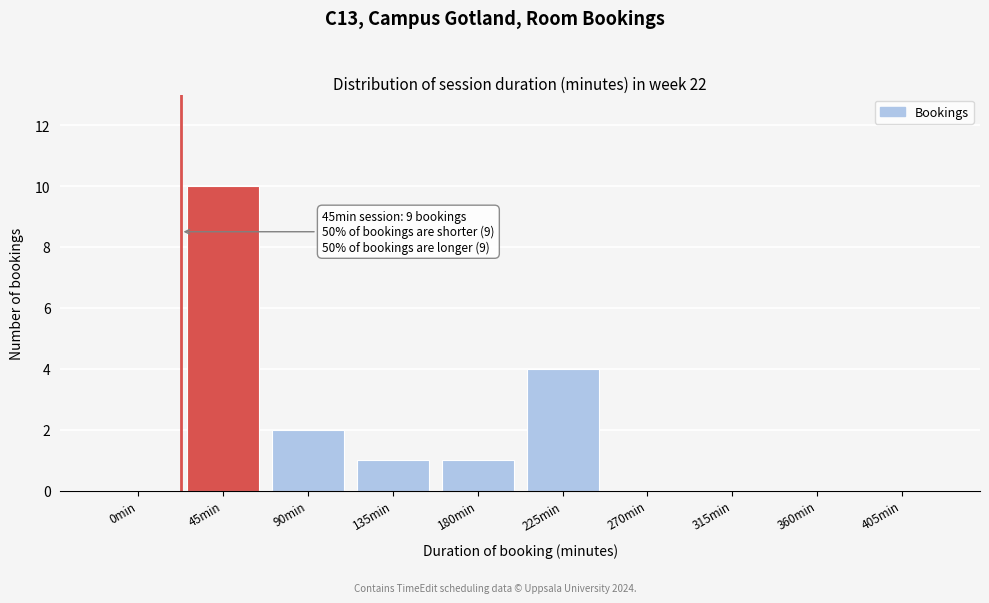

Reading left to right, list all the values displayed in this chart.

0min=0	45min=10	90min=2	135min=1	180min=1	225min=4	270min=0	315min=0	360min=0	405min=0